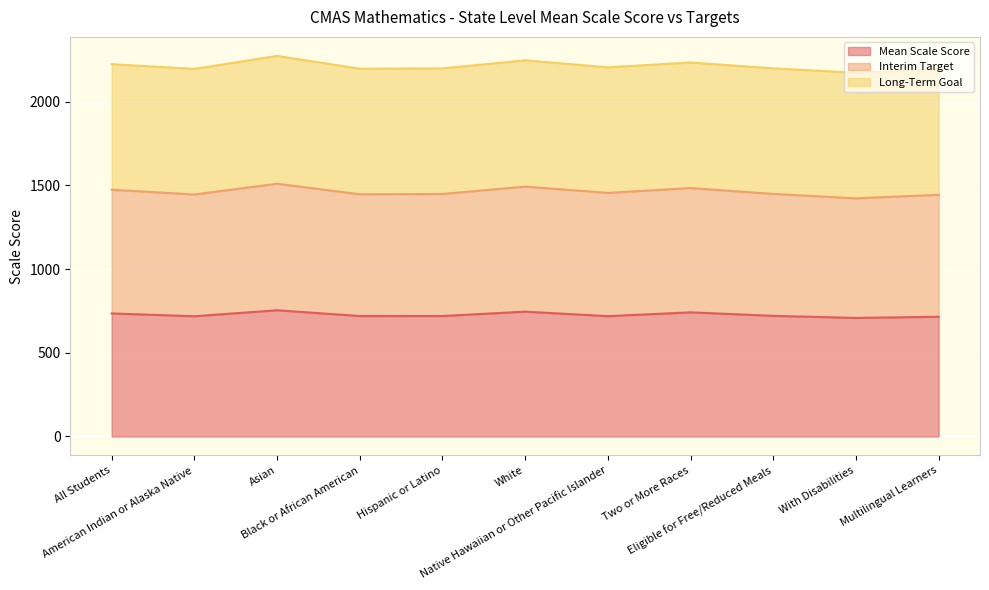

Which series has the largest range (max minus min)?

Interim Target